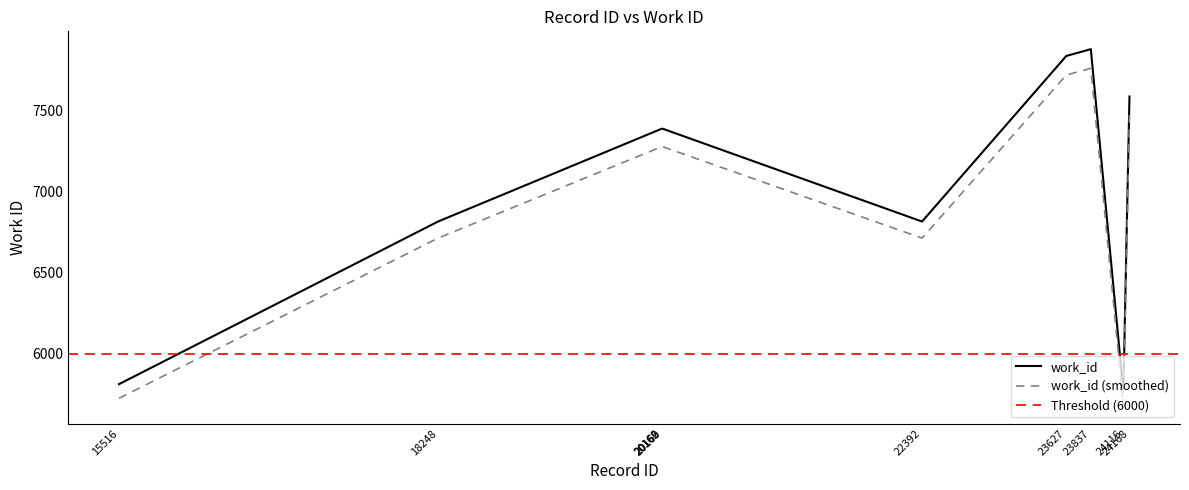

True or false: the data shows 5680.5 at 24116.

True